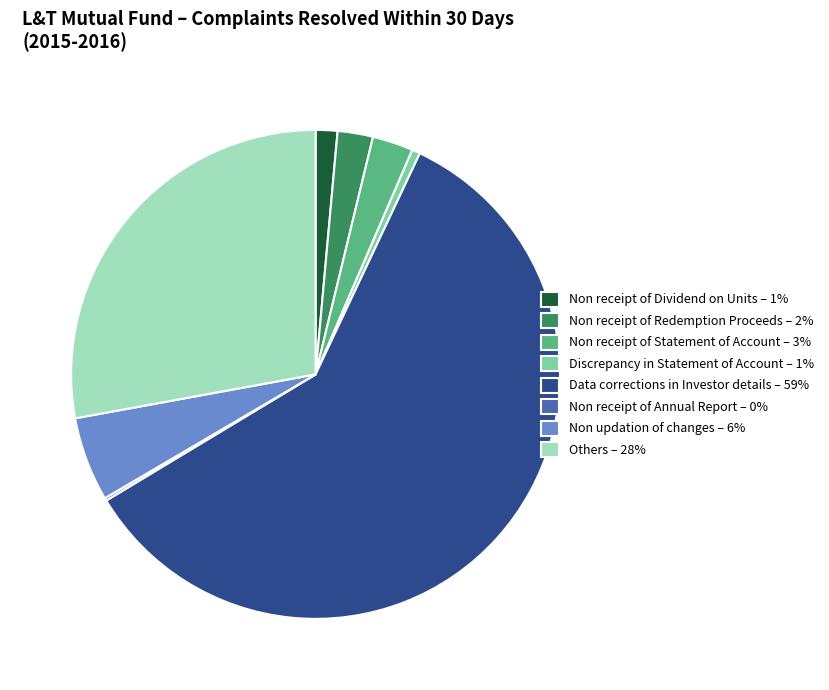

Which slice is the largest?

Data corrections in Investor details – 59%